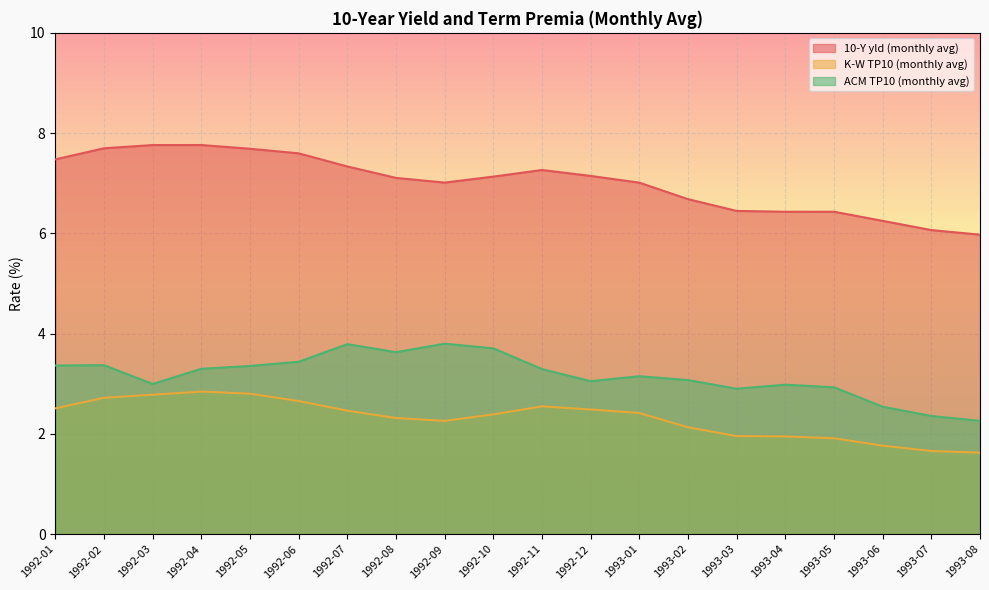

Does the chart display data point markers on the line(s)?

No